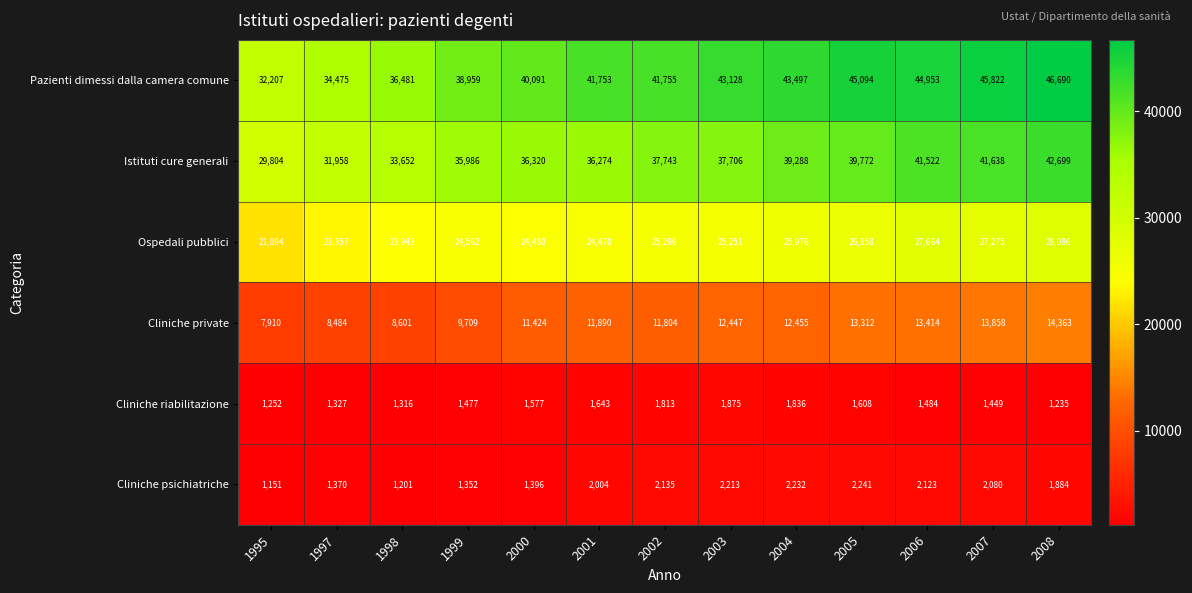

The value of Ospedali pubblici at 2008 is 28086. True or false?

True